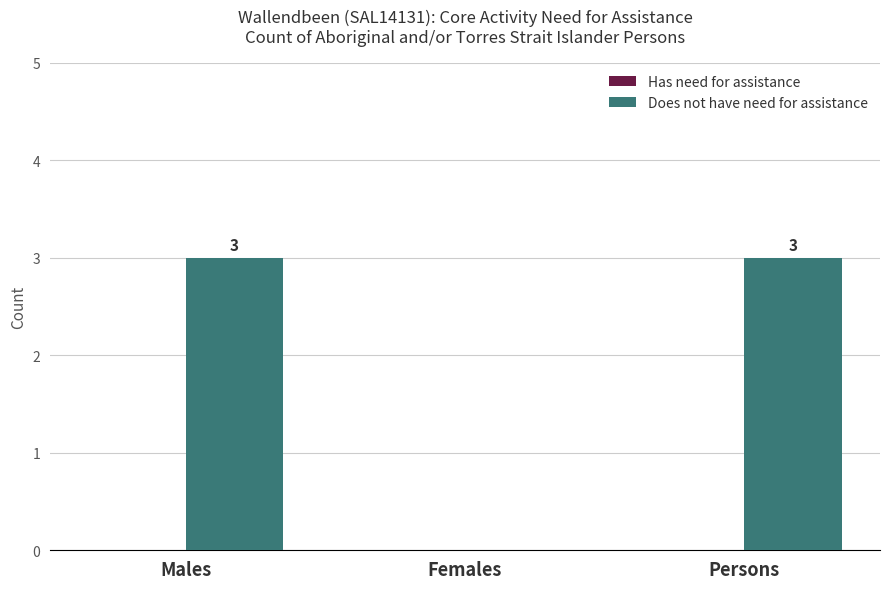

Between Females and Males, which is larger?

Males